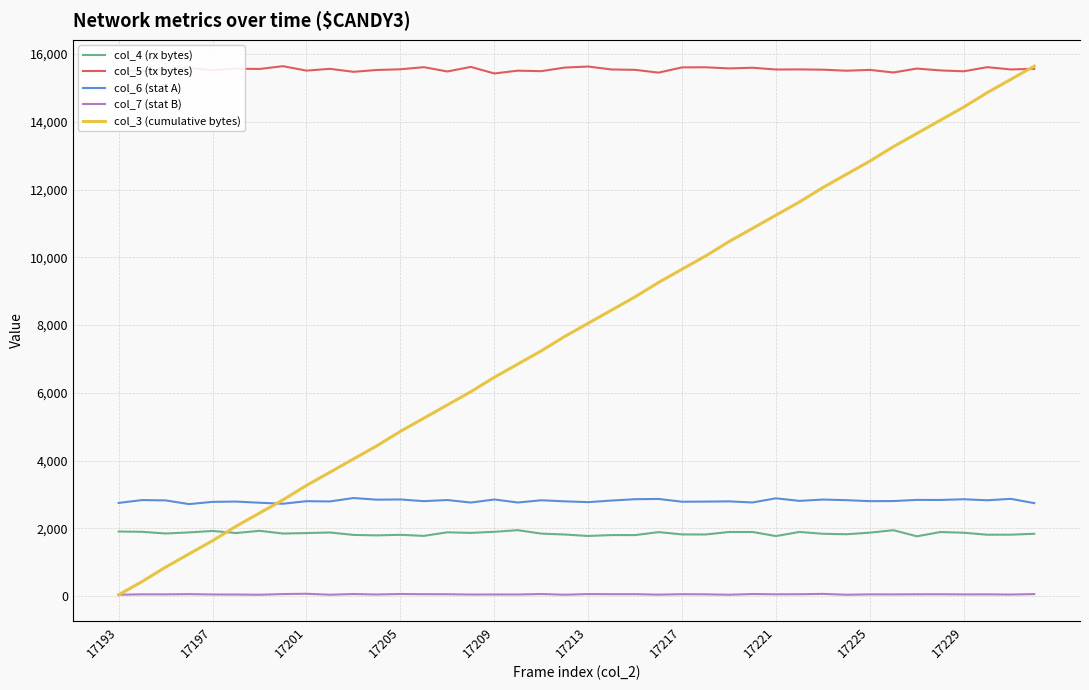

Does the chart have visible grid lines?

Yes